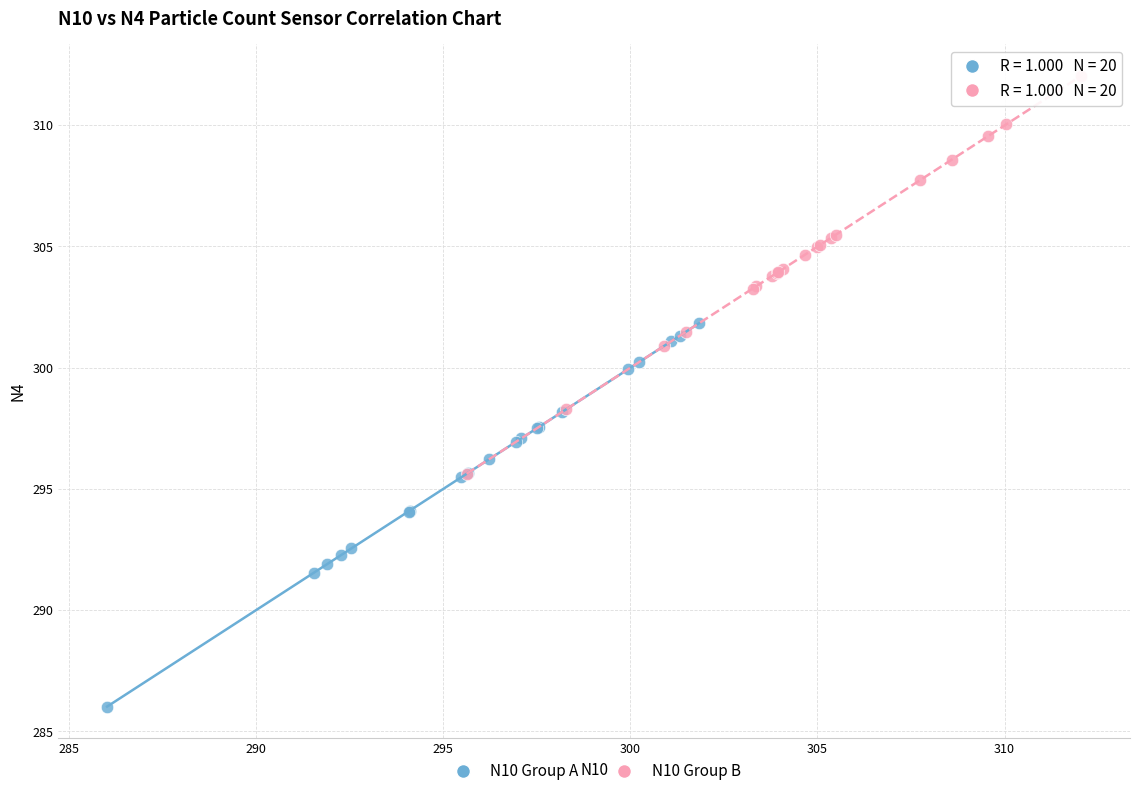

Which series reaches the minimum Y coordinate?

N10 Group A